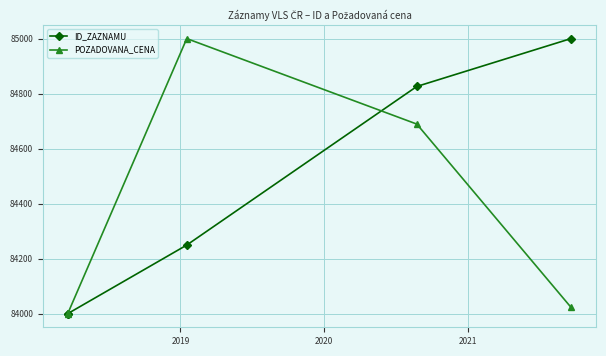

Which series has the largest range (max minus min)?

ID_ZAZNAMU